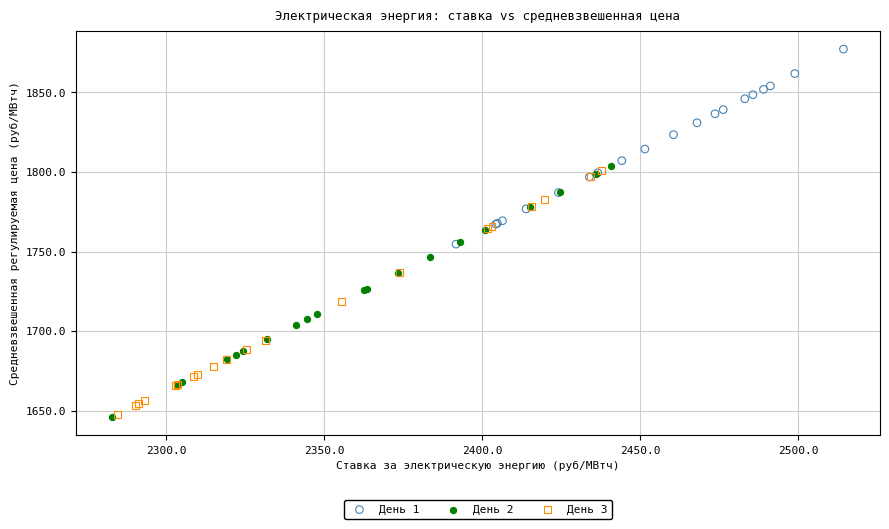

Which series has the widest spread of Y values?

День 2